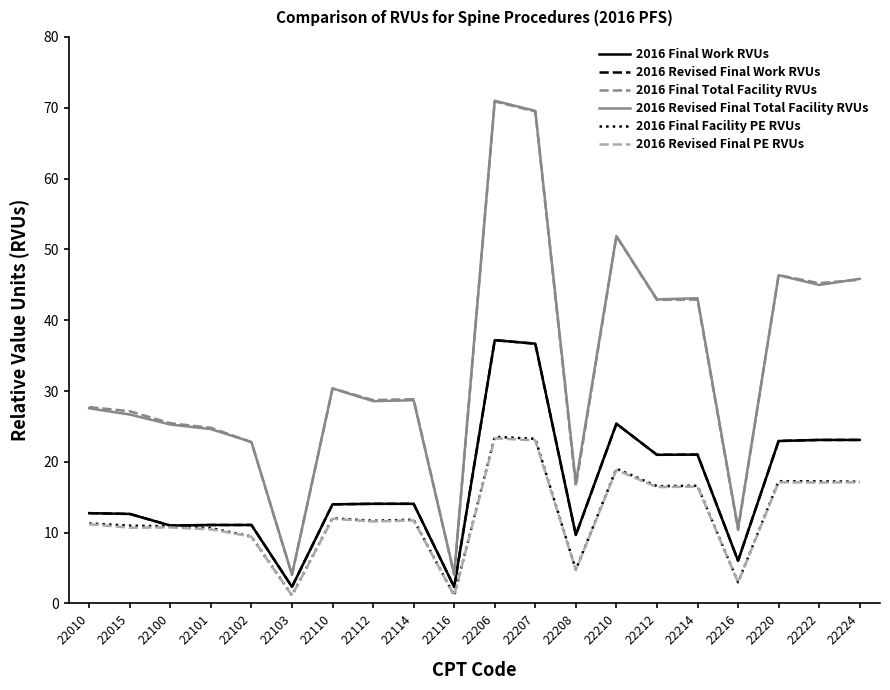

What is the value of the 2016 Revised Final Work RVUs point at the 19th from the left?

23.1